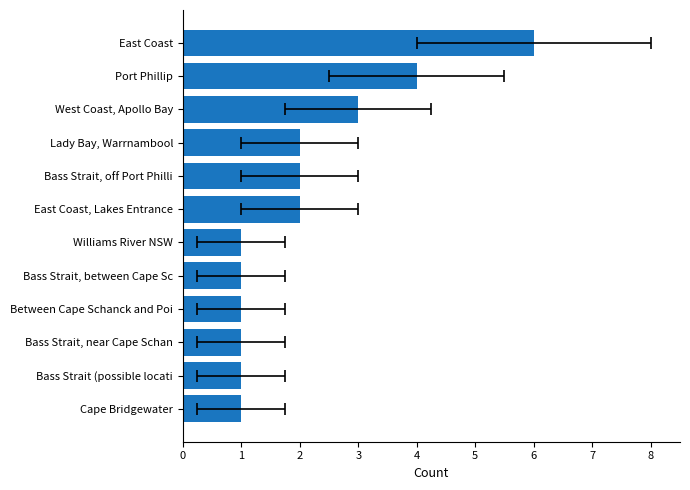

How many categories are shown in the chart?

12